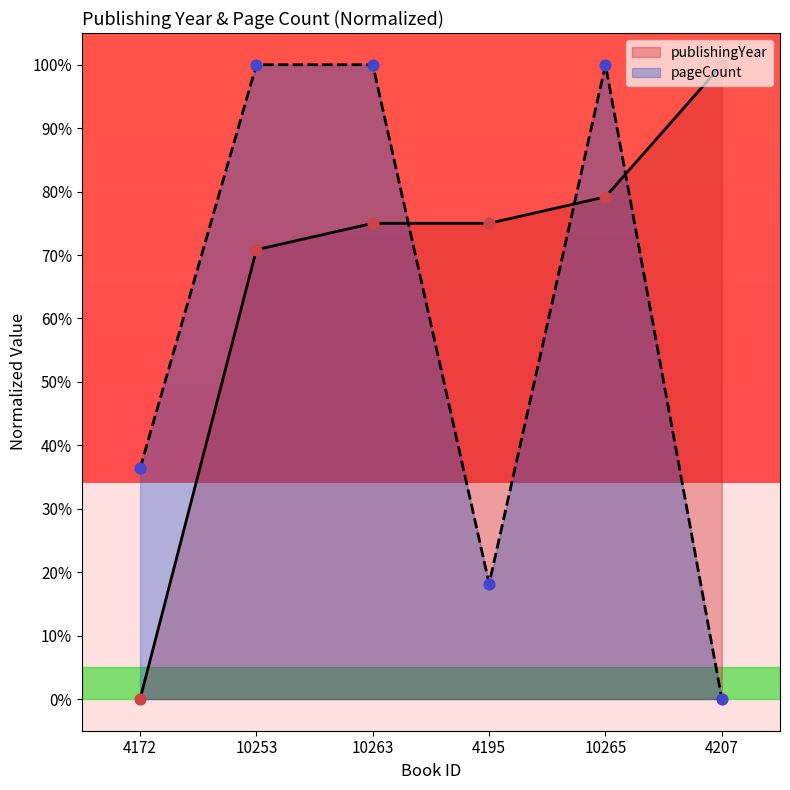

At which category is the sum across all series the highest?

10265